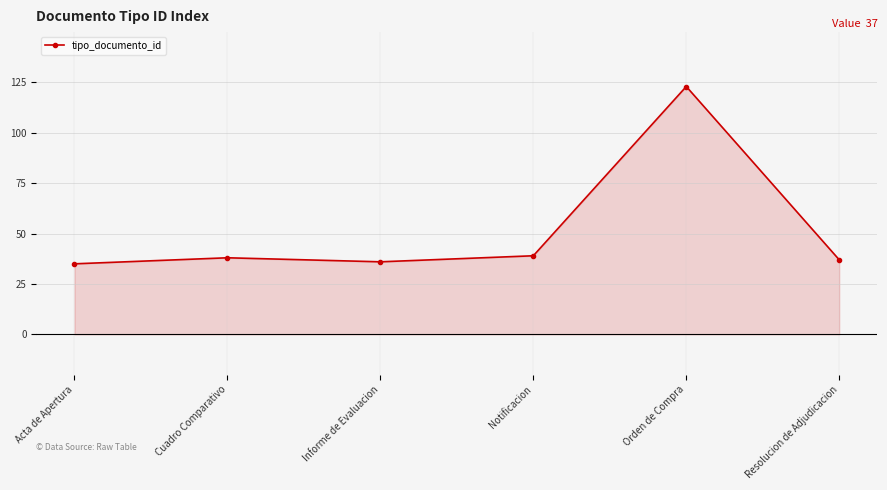

The chart shows a value of 21 at Resolucion de Adjudicacion. True or false?

False